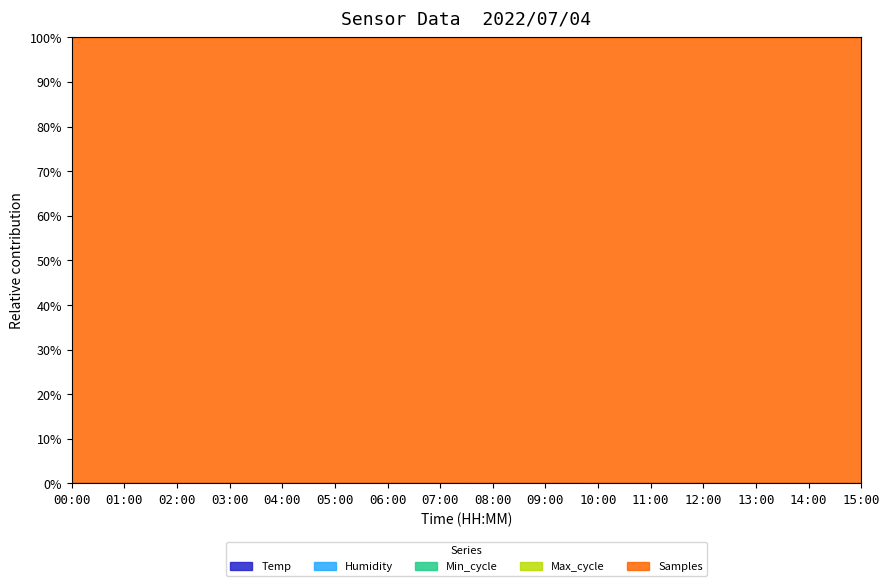

Rank the series by their maximum value, from highest to lowest.

Samples, Max_cycle, Humidity, Min_cycle, Temp